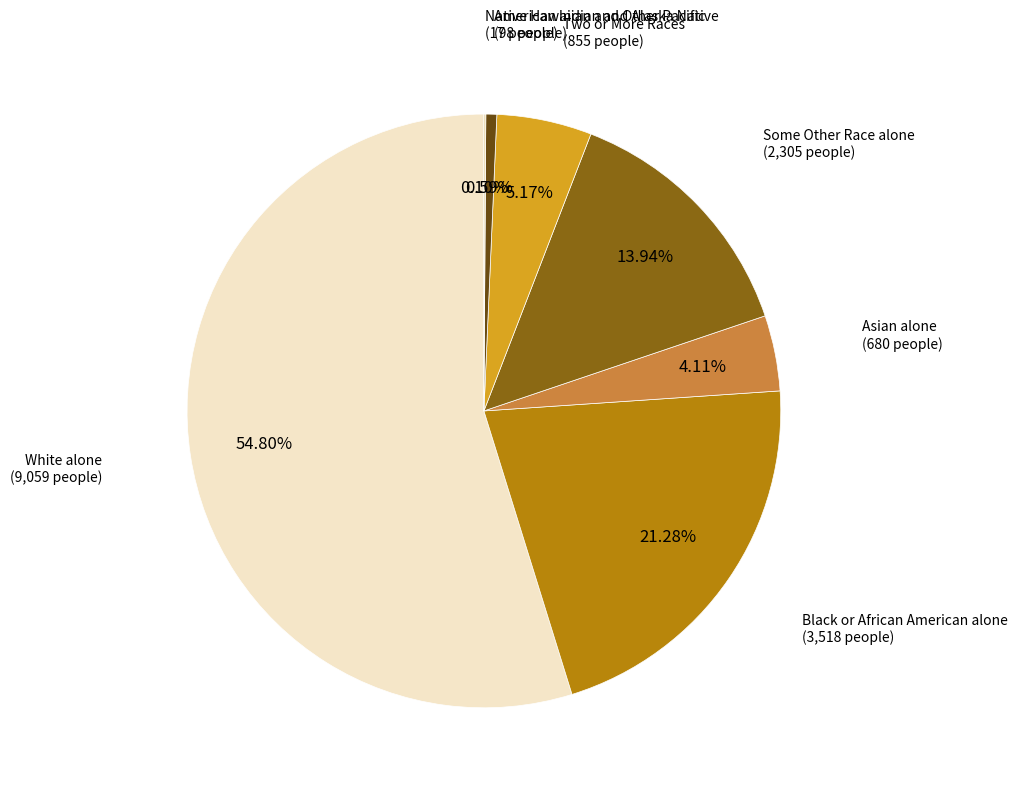

Does any single category account for the majority?

Yes